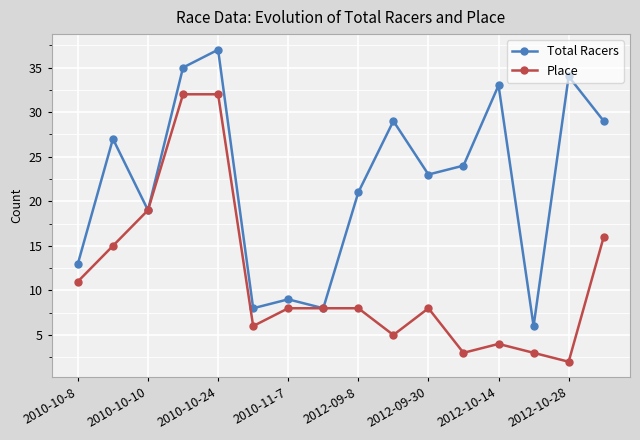

What is the greatest value displayed?

37